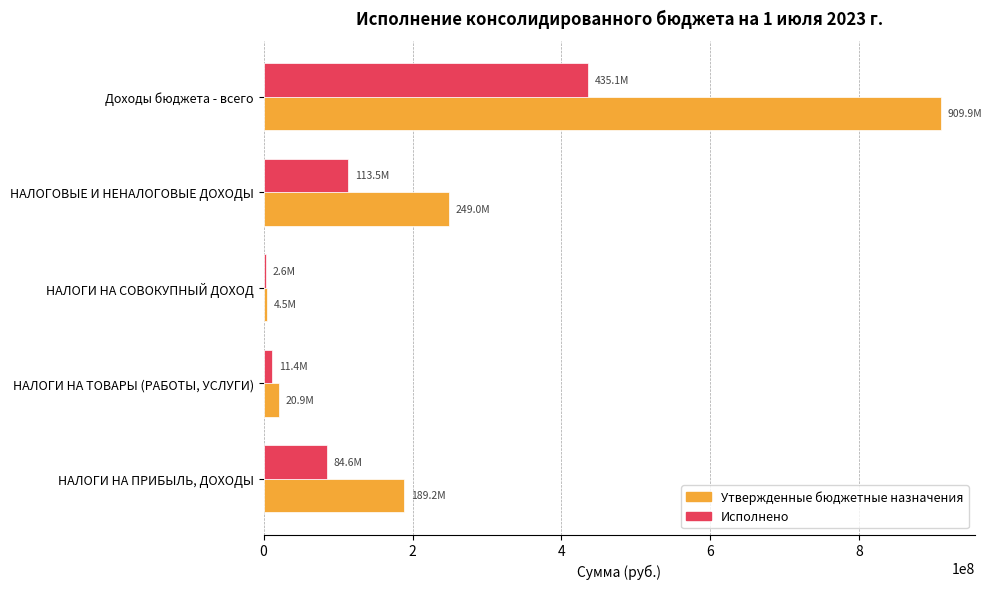

Where is Утвержденные бюджетные назначения nearest to the value 457202962?

НАЛОГОВЫЕ И НЕНАЛОГОВЫЕ ДОХОДЫ